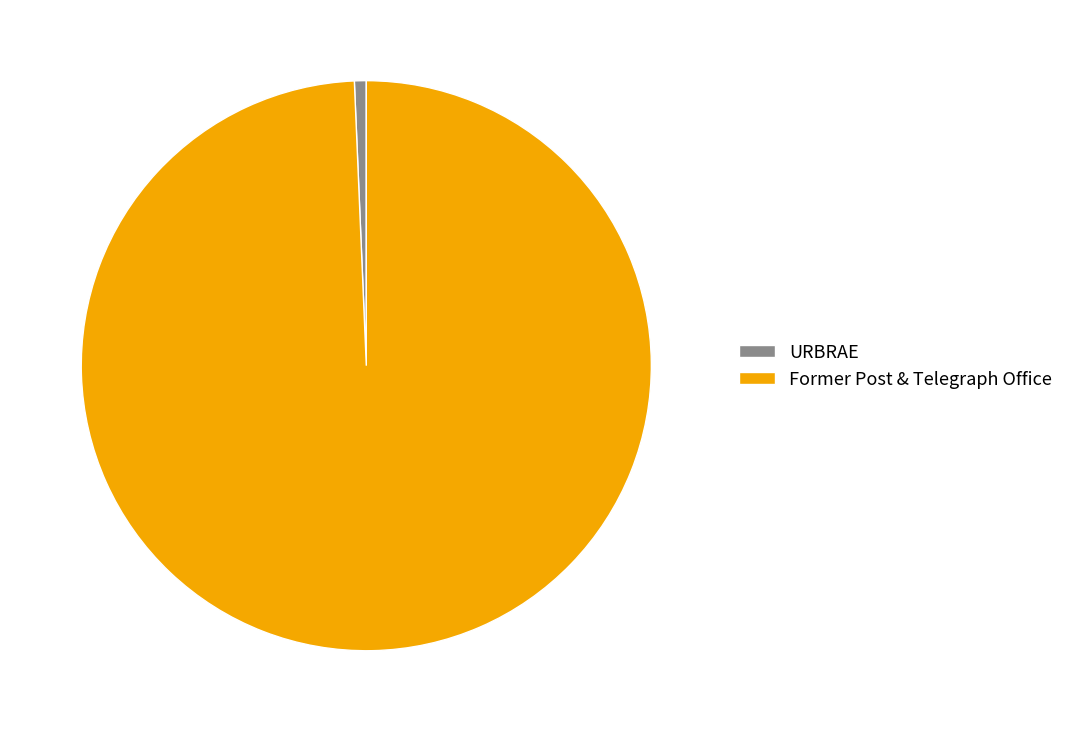

Which category has the biggest portion of the pie?

Former Post & Telegraph Office